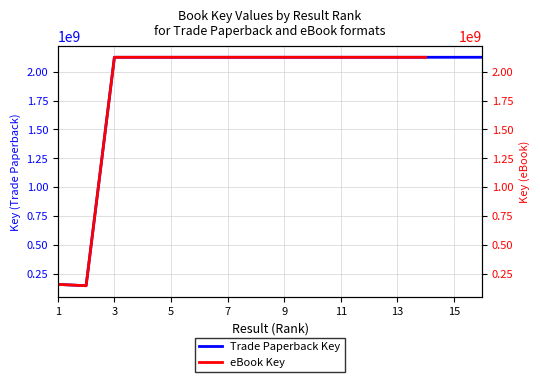

What is the greatest value displayed?

2124664211